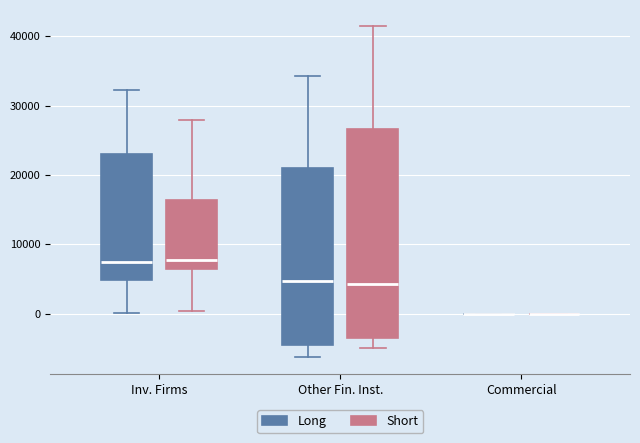

Reading left to right, transcribe this box plot: for each box, give where its median line is, the range the box spans, and where its two whiskers end, as read against the y-axis. The values are not printed on the chart, so give them approximately, as read against the axis.

Inv. Firms (Long): median 7000, box 5000 to 23000, whiskers 0 to 32000
Inv. Firms (Short): median 8000, box 6000 to 16000, whiskers 0 to 28000
Other Fin. Inst. (Long): median 5000, box -5000 to 21000, whiskers -6000 to 34000
Other Fin. Inst. (Short): median 4000, box -4000 to 27000, whiskers -5000 to 41000
Commercial (Long): box collapsed to a line at 0, whiskers 0 to 0
Commercial (Short): box collapsed to a line at 0, whiskers 0 to 0